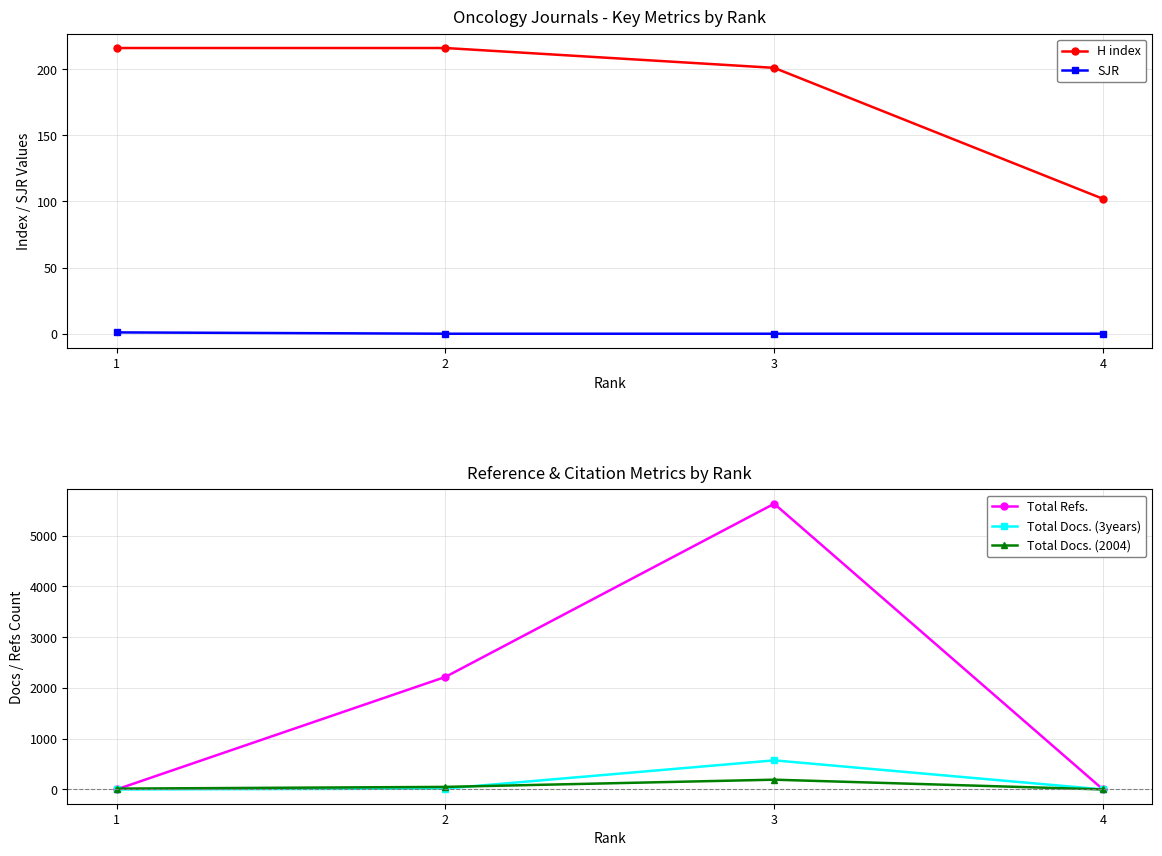

Reading left to right, list all the values displayed in this chart.

H index: 216	216	201	102
SJR: 1	0	0	0
Total Refs.: 0	2216	5628	0
Total Docs. (3years): 0	17	573	0
Total Docs. (2004): 16	50	192	0